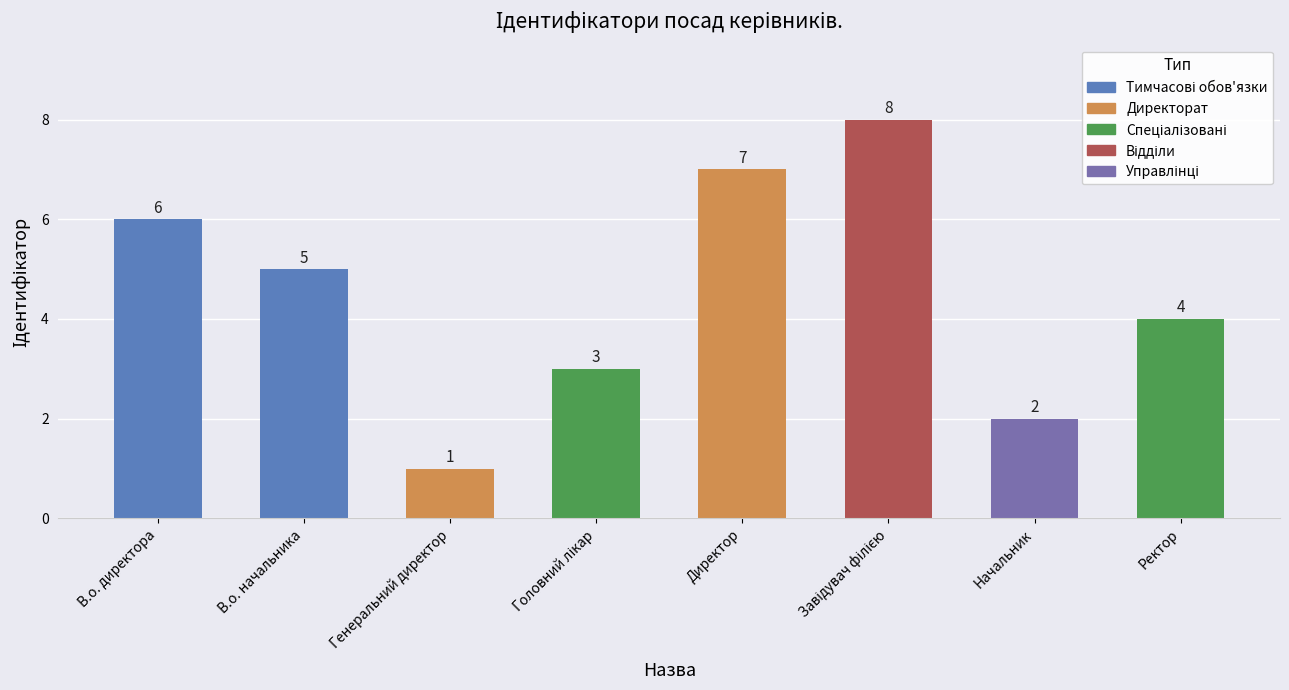

Which has a higher value, Головний лікар or В.о. директора?

В.о. директора